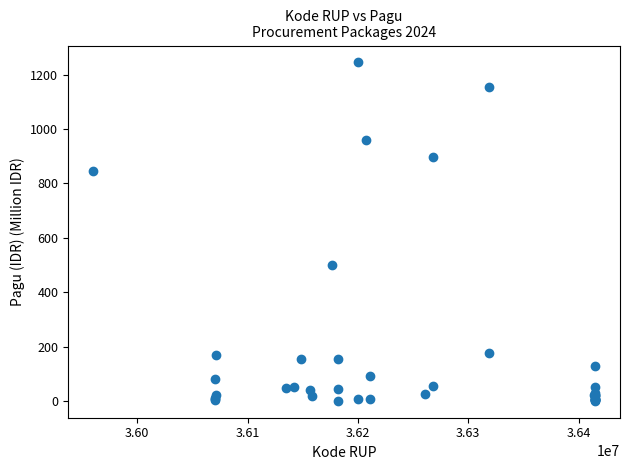

What Y value in the scatter plot is closest to 622?

499.9